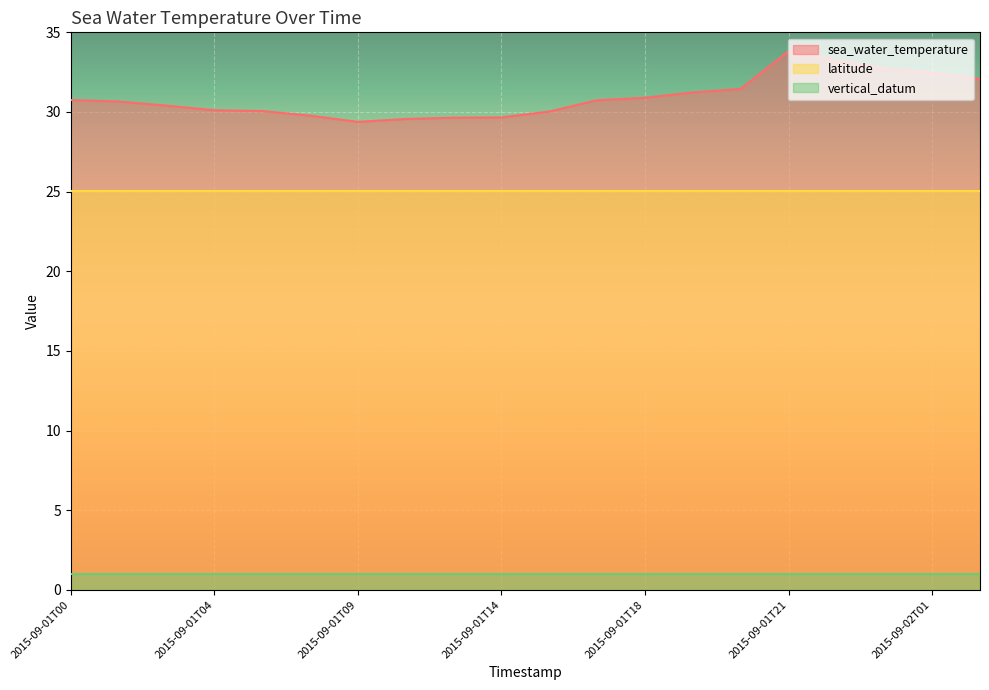

True or false: latitude and sea_water_temperature intersect in this chart.

False